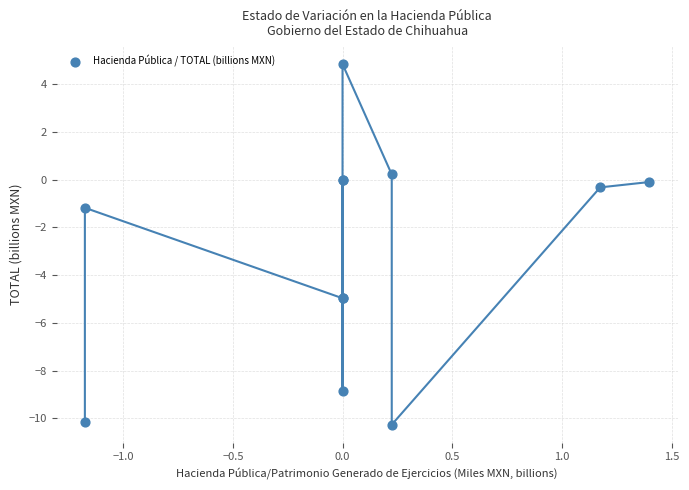

What Y value in the scatter plot is closest to -2?

-1.2